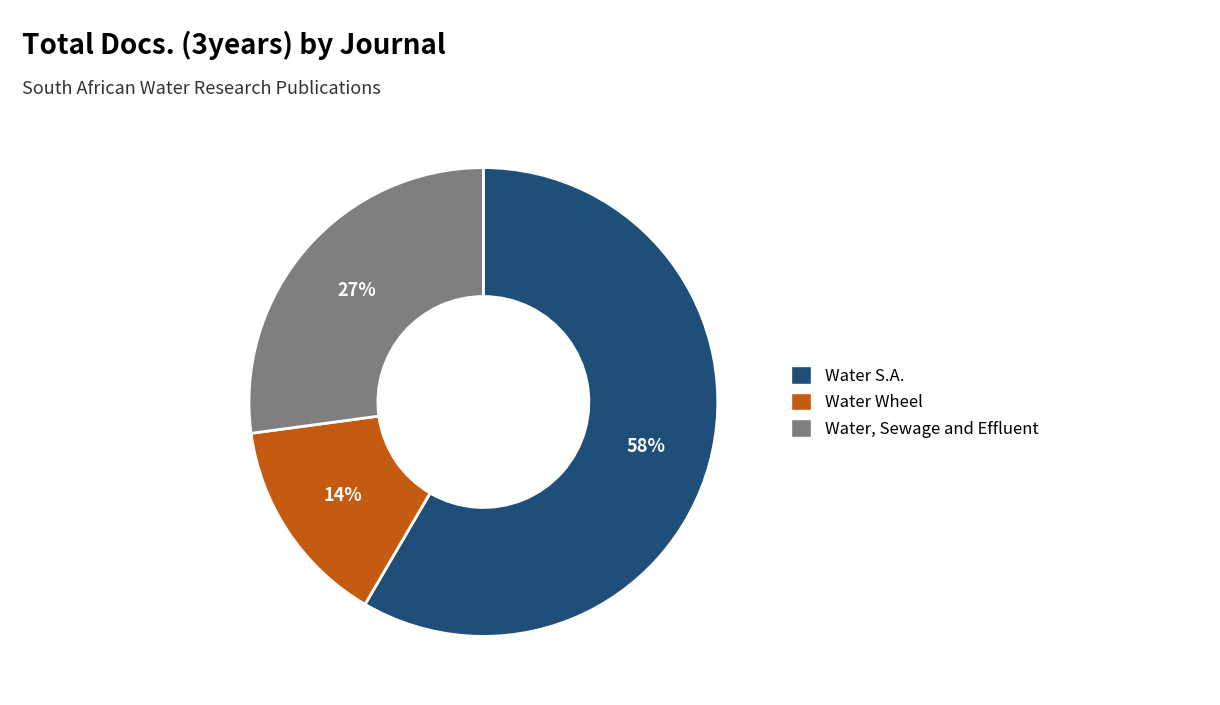

Is it true that Water, Sewage and Effluent is 27% of the pie?

True